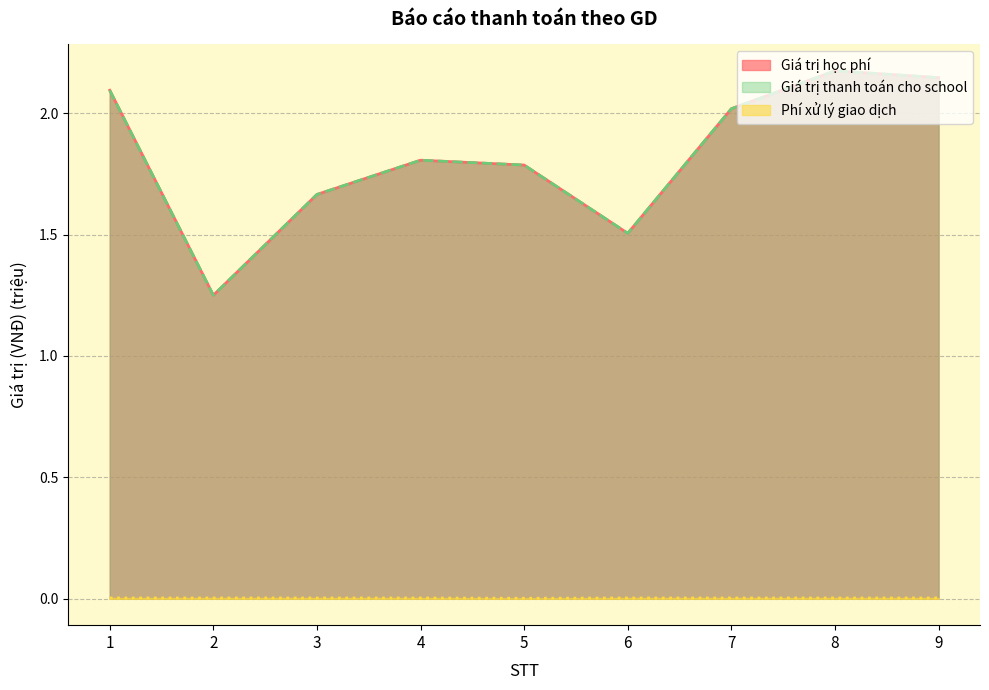

List the series in order of their peak value, lowest first.

Phí xử lý giao dịch, Giá trị học phí, Giá trị thanh toán cho school